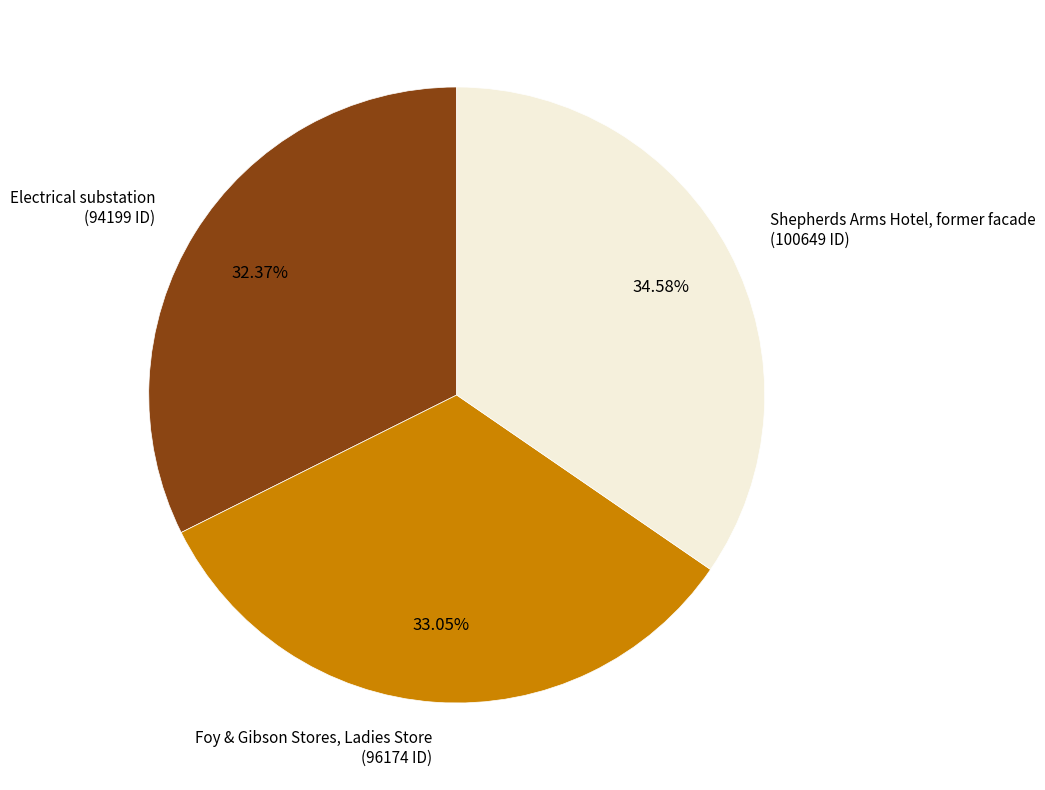

Is there a majority slice in this chart?

No